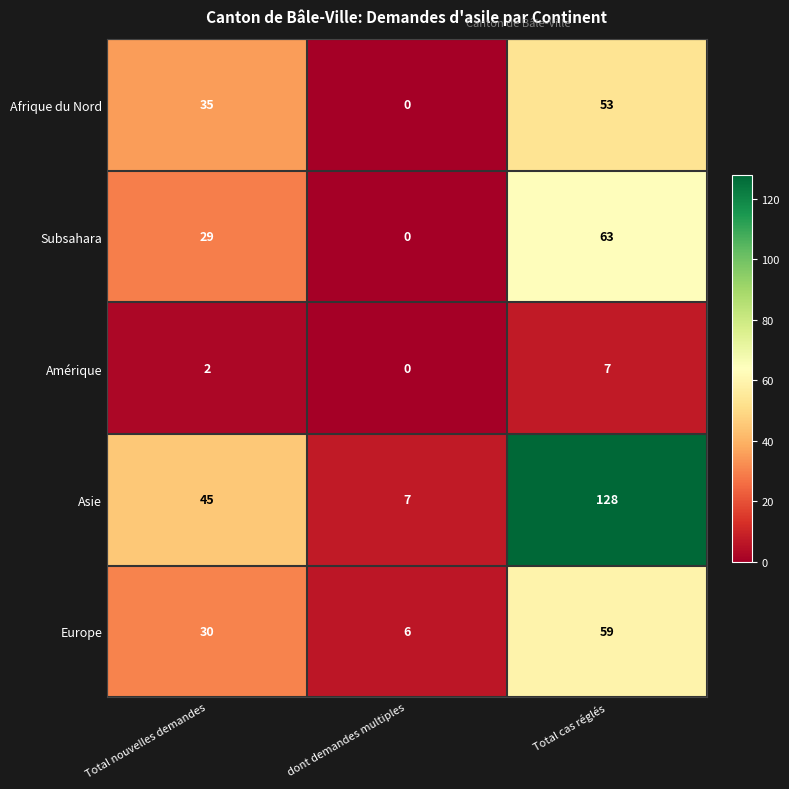

Count the Afrique du Nord values in the range 0 to 53.

3